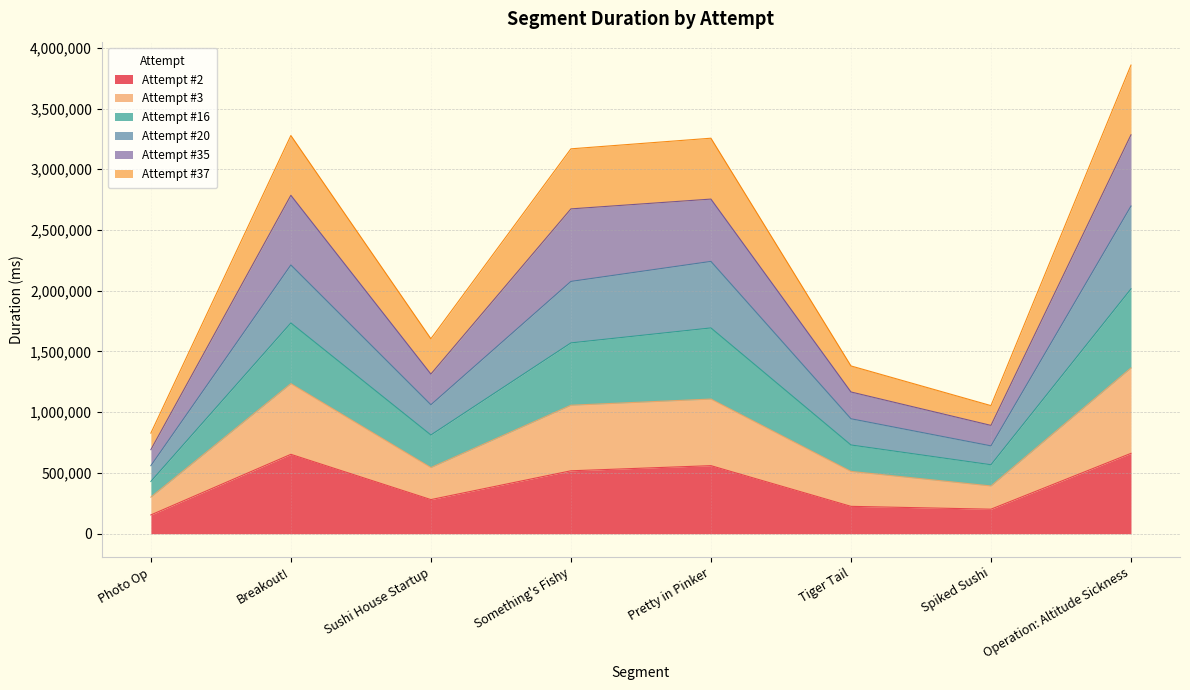

What is the lowest value of the Attempt #2 series?

154573